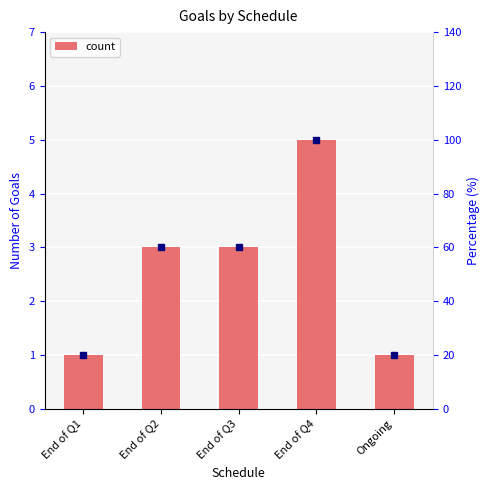

Reading left to right, what are all the values shown in this chart?

End of Q1=1	End of Q2=3	End of Q3=3	End of Q4=5	Ongoing=1